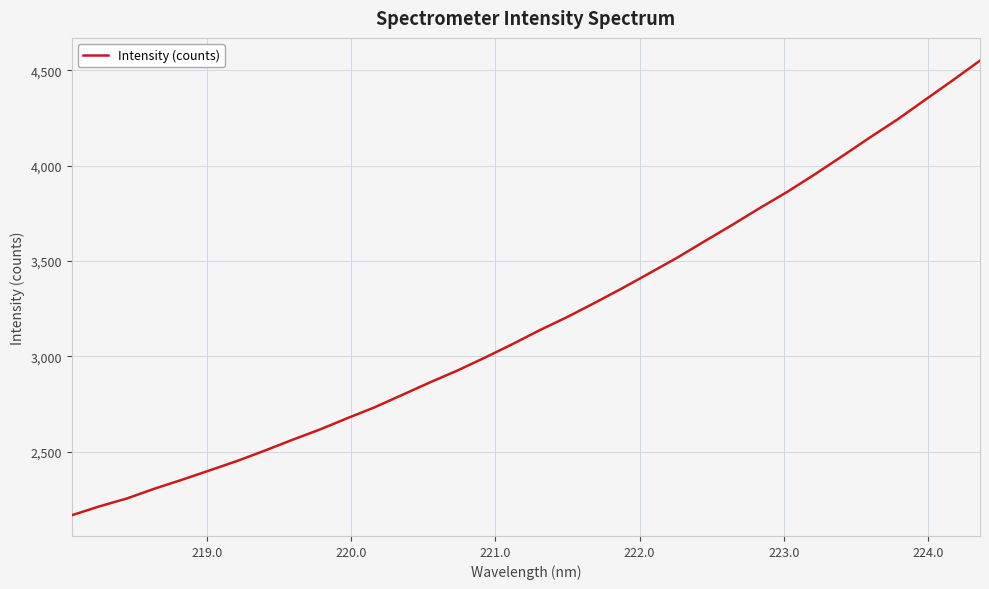

What is the maximum value shown in the chart?

4551.3